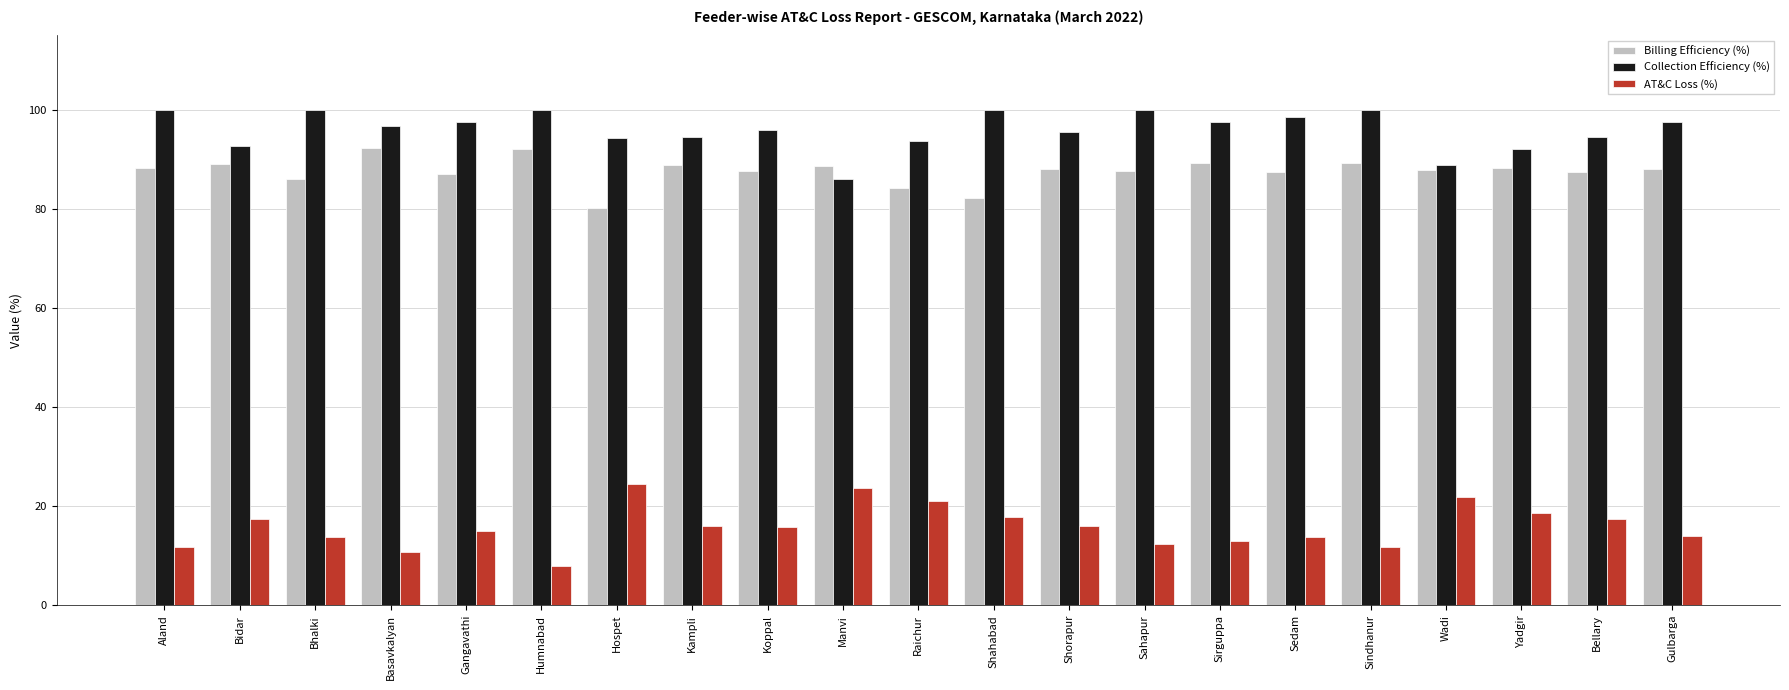

The value of Collection Efficiency (%) at Sindhanur is 100.0. True or false?

True